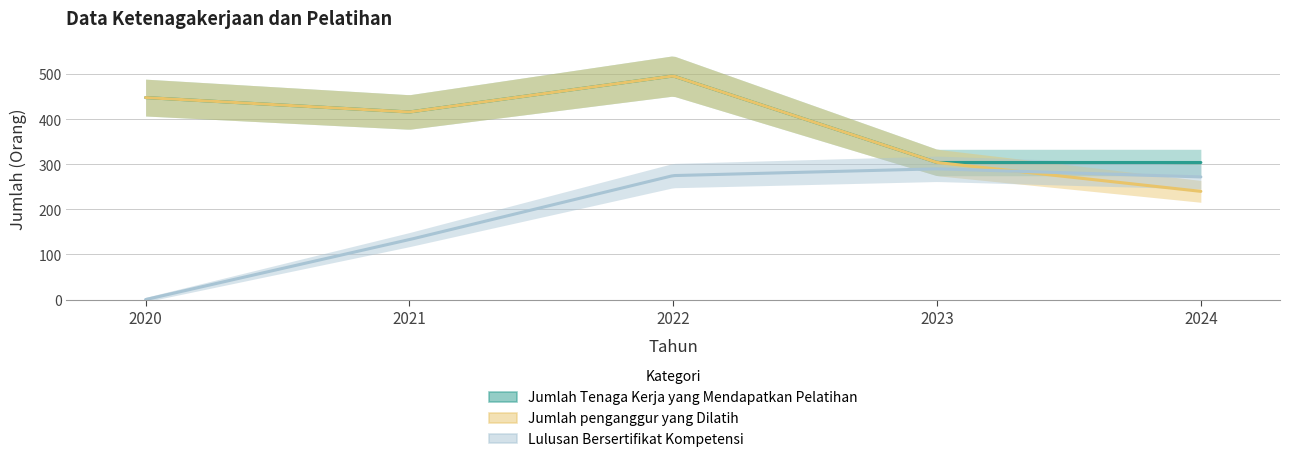

True or false: Lulusan Bersertifikat Kompetensi has more than 1 interior local peaks.

False